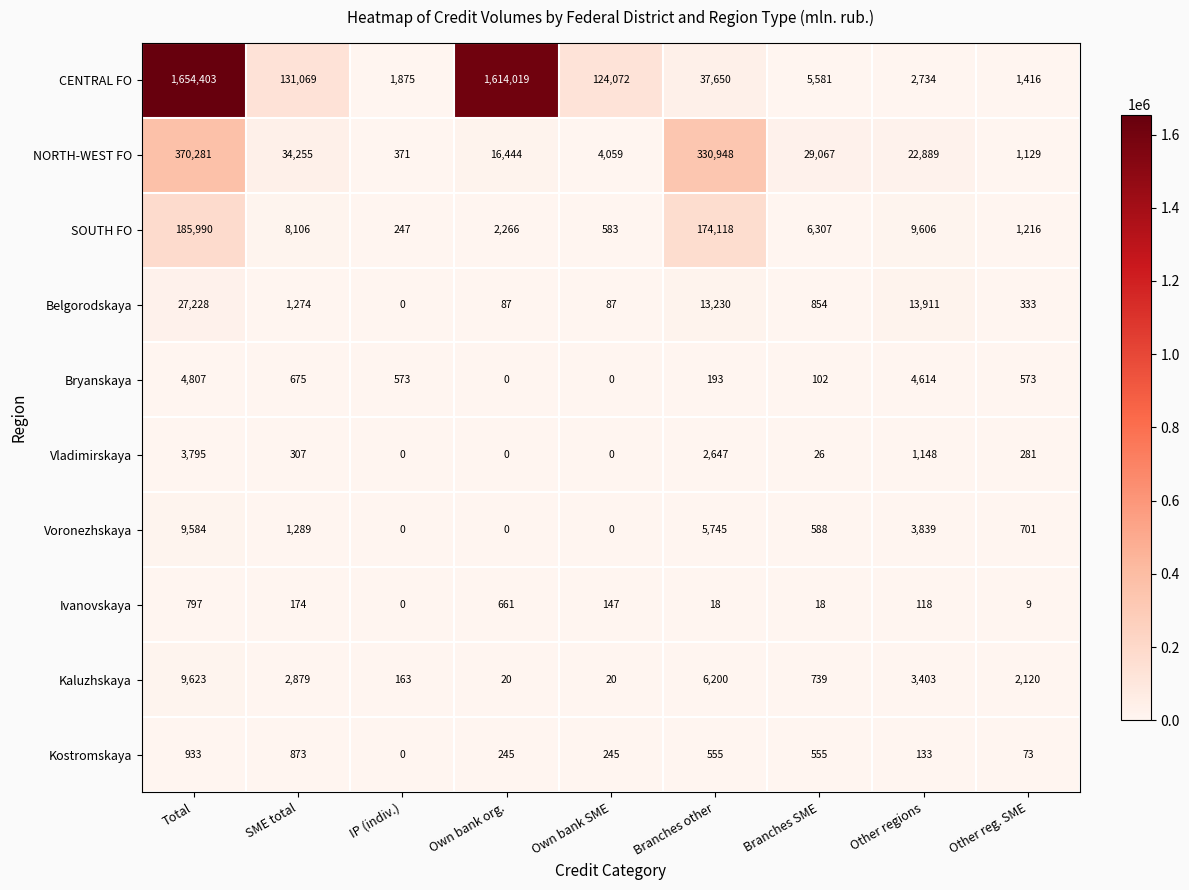

Which series has the widest spread of values?

CENTRAL FO